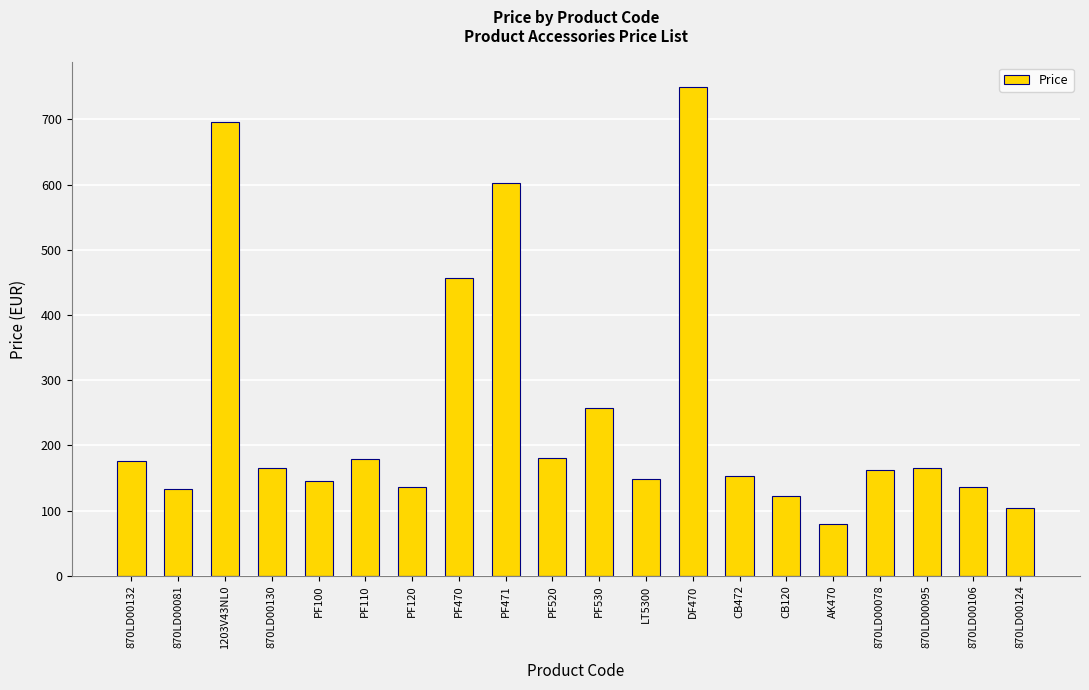

Between PF520 and DF470, which is larger?

DF470